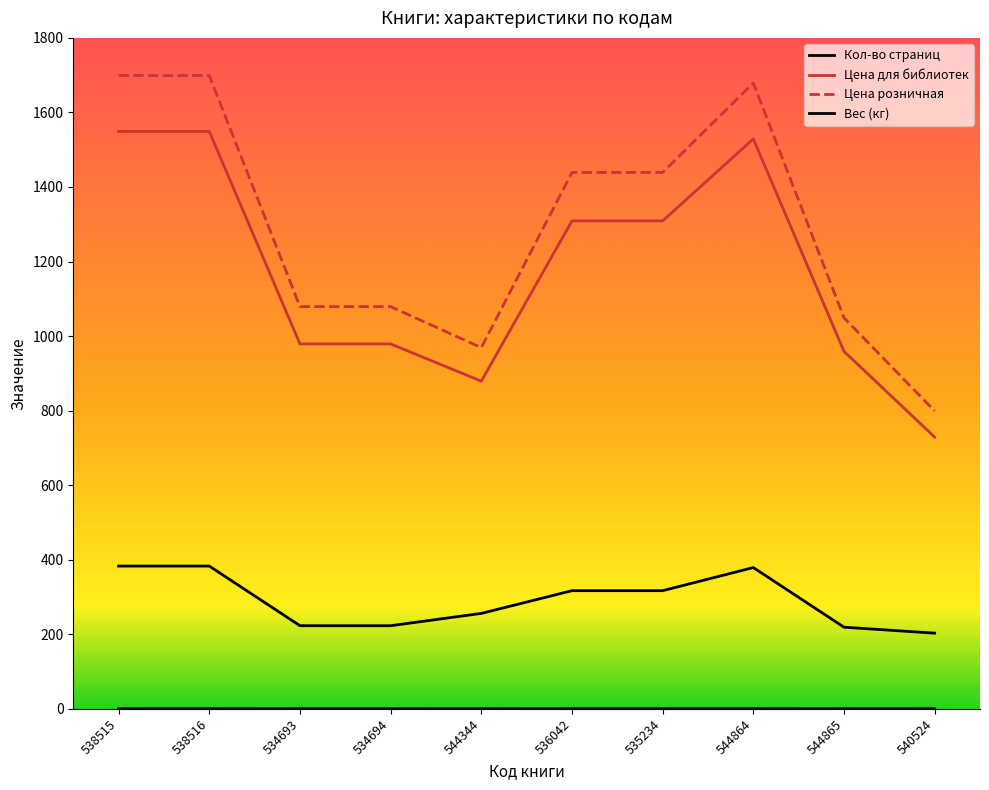

Which series has the largest total across all categories?

Цена розничная